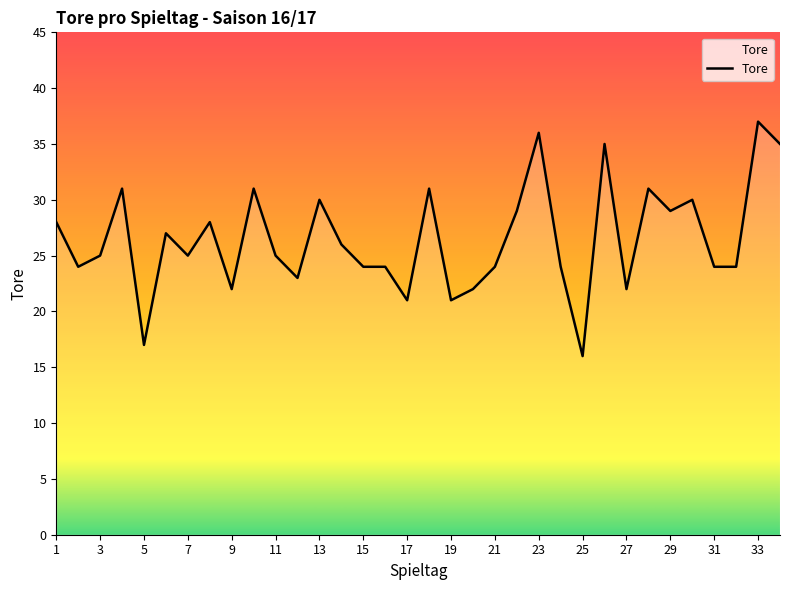

What is the maximum value shown in the chart?

37